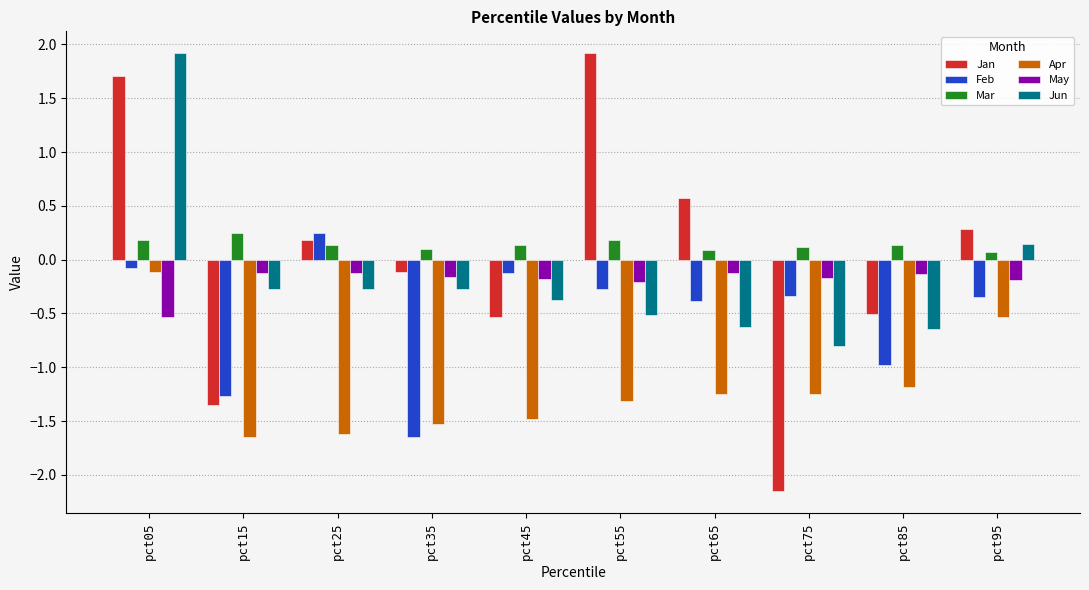

Rank the series at pct85 from lowest to highest value.

Apr, Feb, Jun, Jan, May, Mar